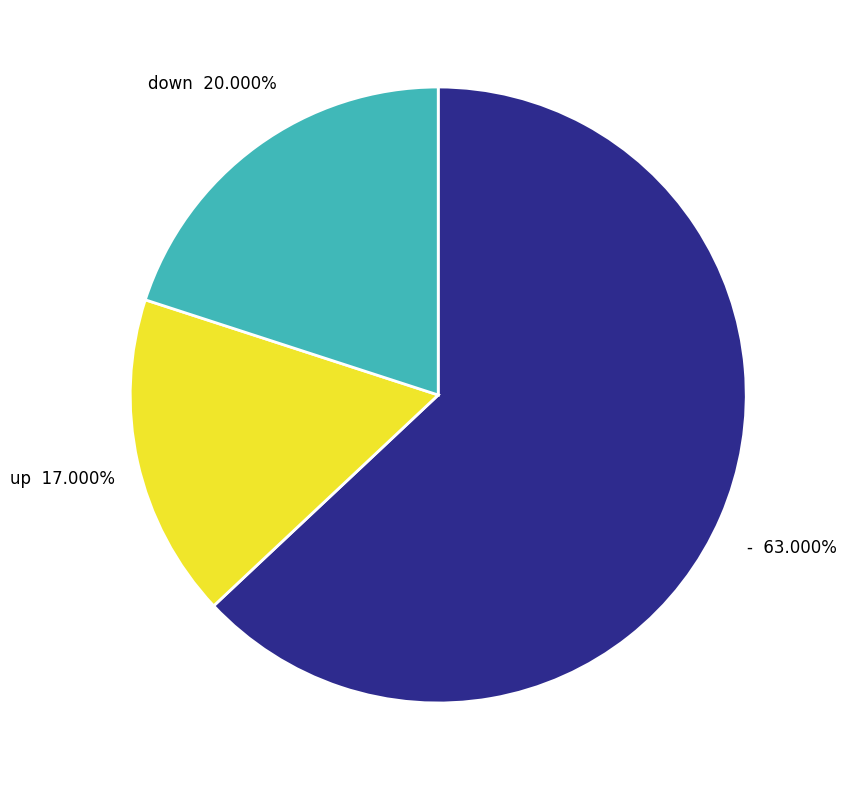

Does any single category account for the majority?

Yes